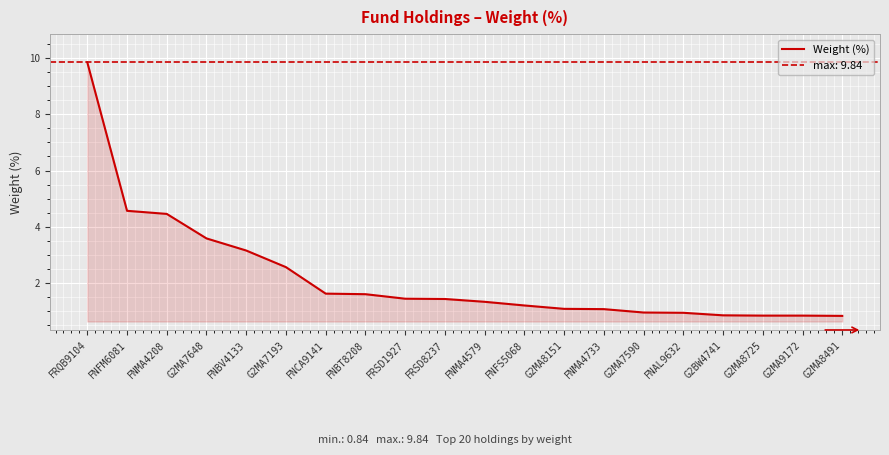

What is the value of the 3rd point from the left?

4.5